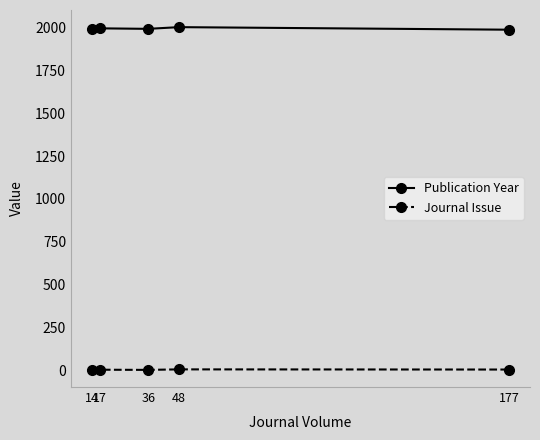

True or false: Publication Year and Journal Issue intersect in this chart.

False